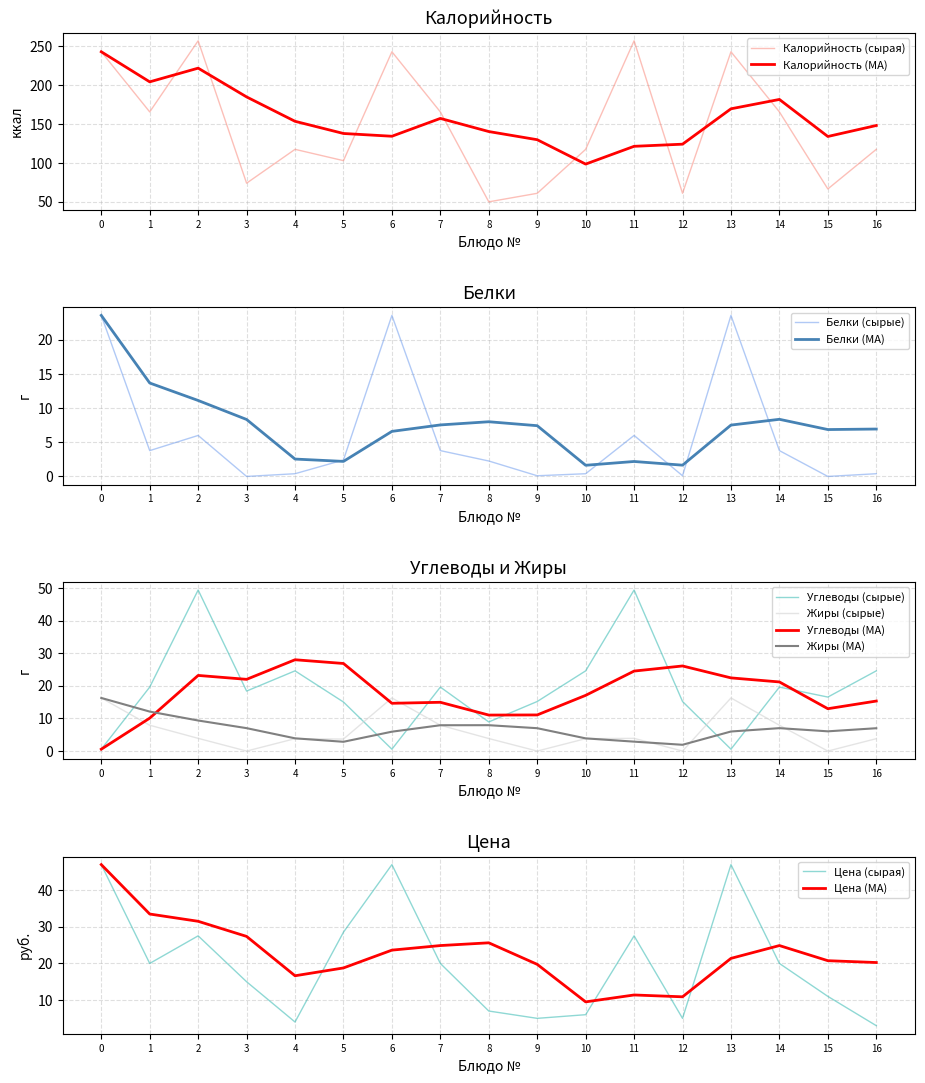

How many times do Белки and Углеводы cross each other?

5